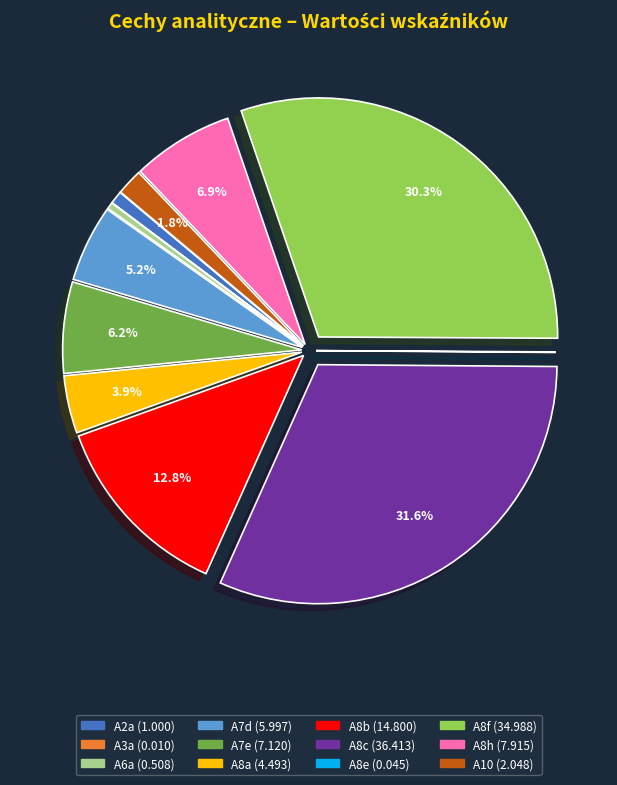

Is it true that A8h is 7% of the pie?

True